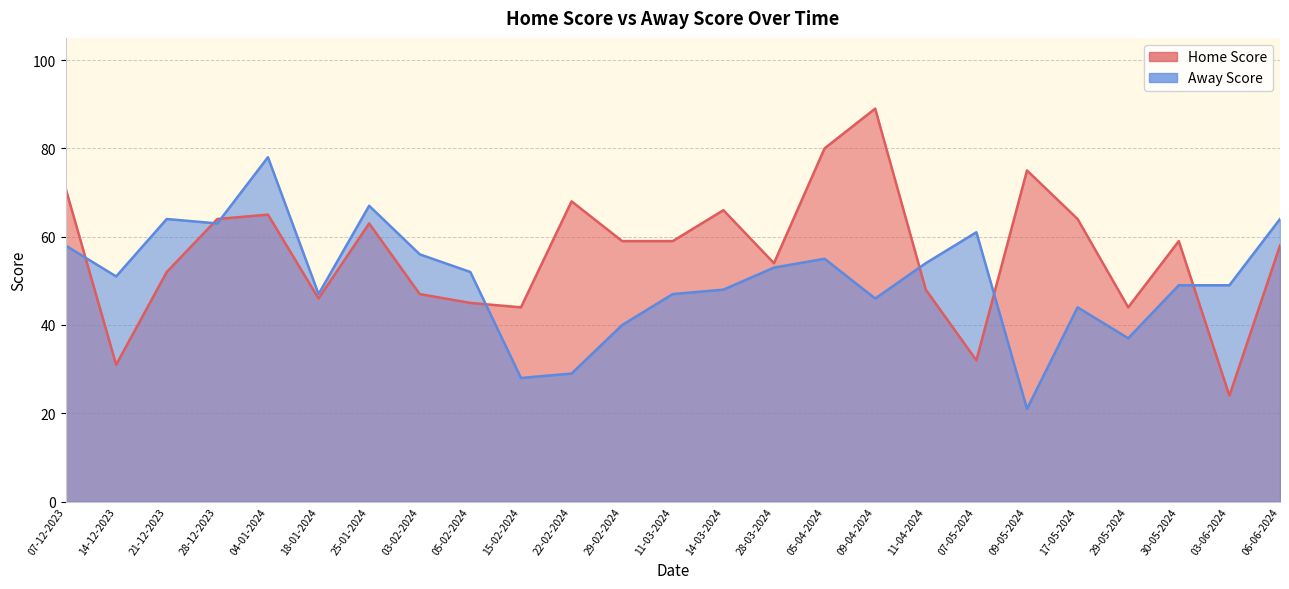

Rank the series by their average value, from lowest to highest.

Away Score, Home Score